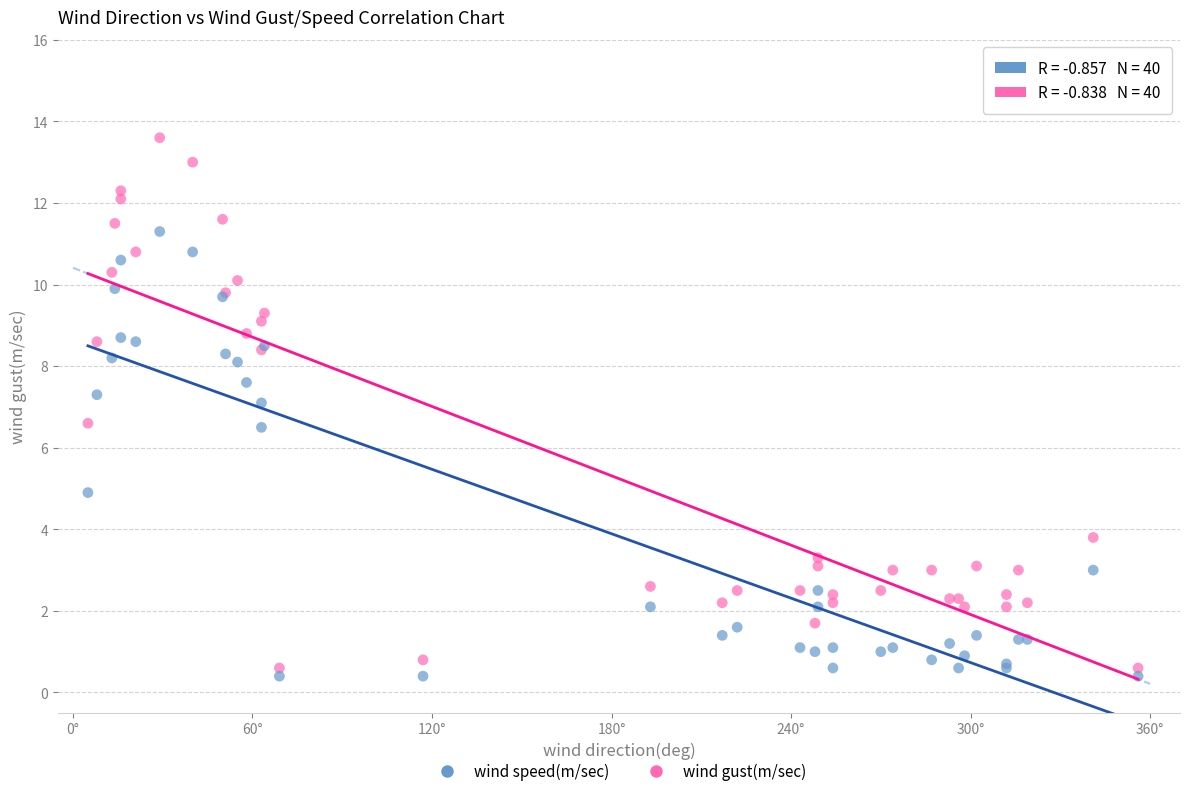

Which series contains the highest Y value?

wind gust(m/sec)